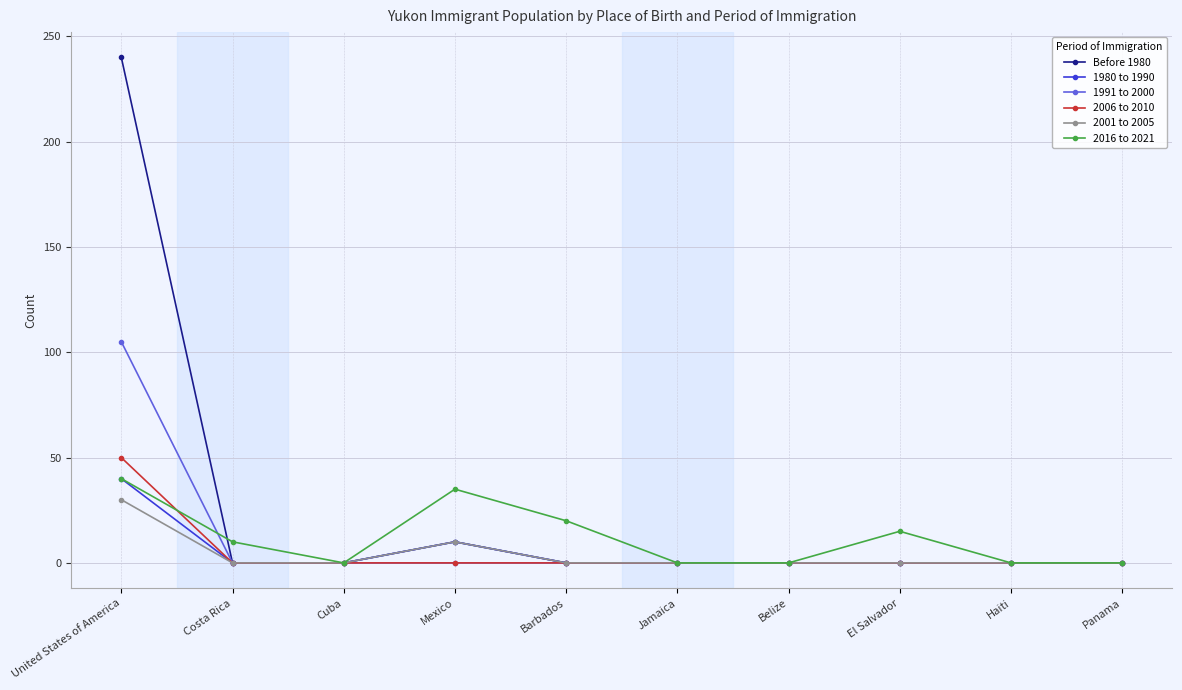

What is the label of the 9th point from the right?

Costa Rica